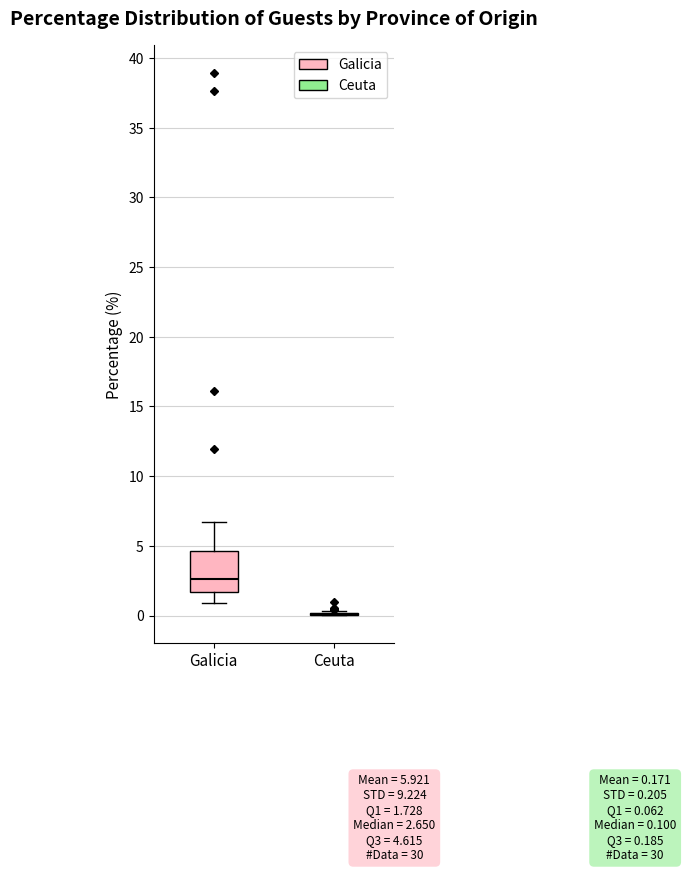

Comparing the boxes themselves (not the whiskers), which one is the tallest?

Galicia